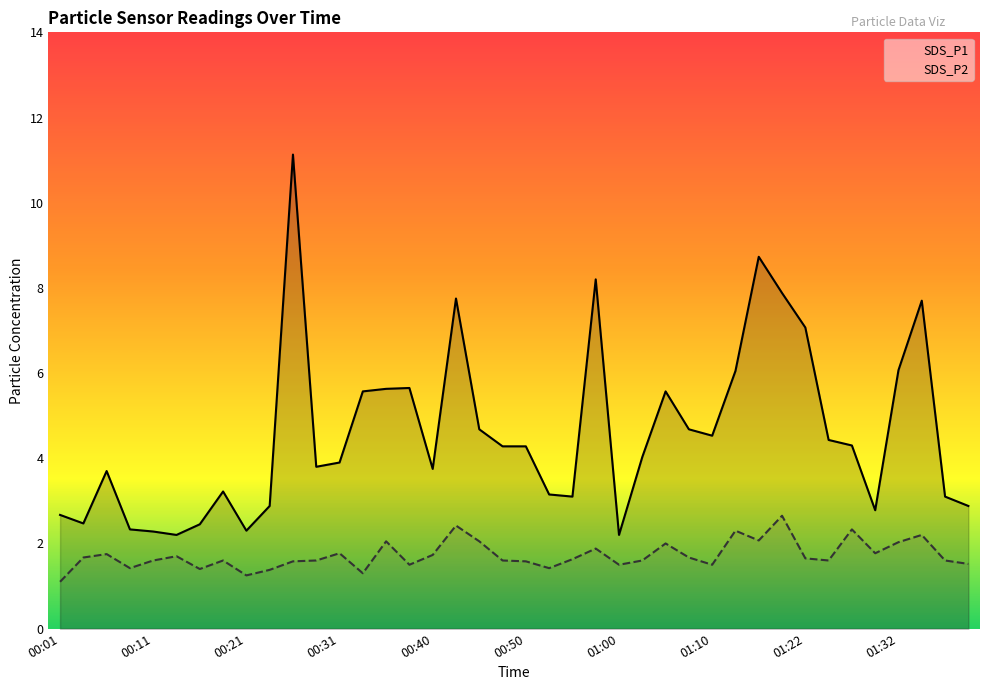

Between 00:11 and 00:53, which series saw the biggest shift?

SDS_P1